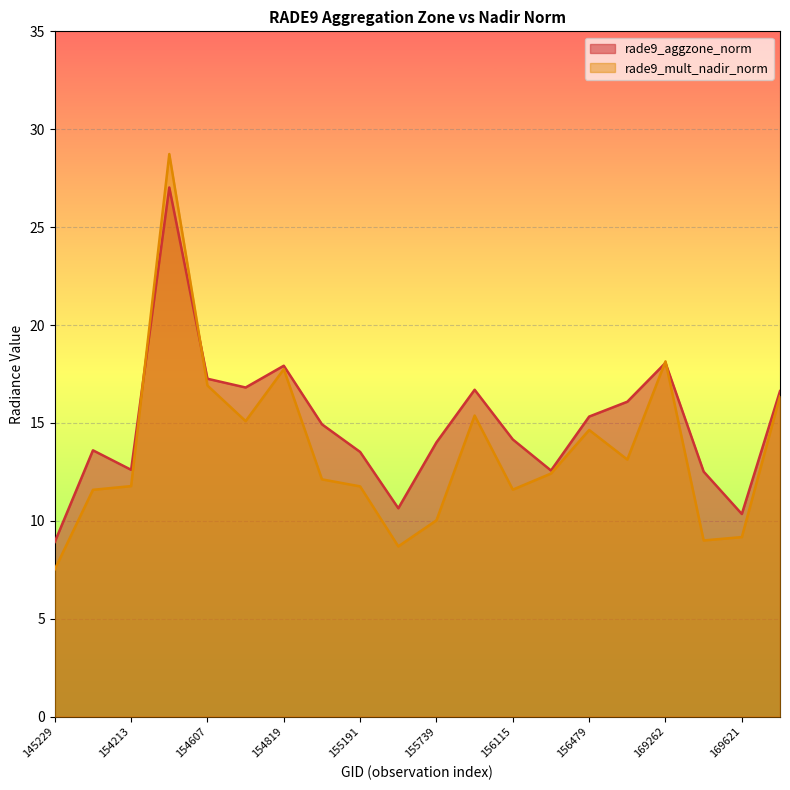

Rank the series by their average value, from lowest to highest.

rade9_mult_nadir_norm, rade9_aggzone_norm